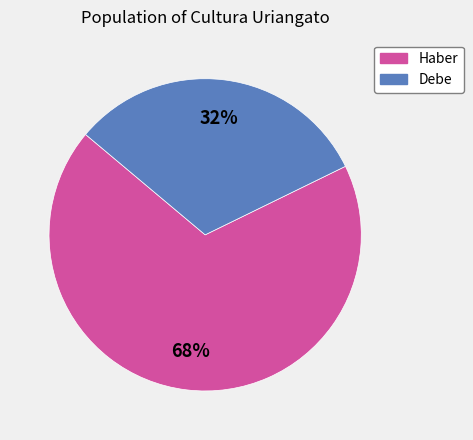

To the nearest percent, what is the average slice percentage?

50%